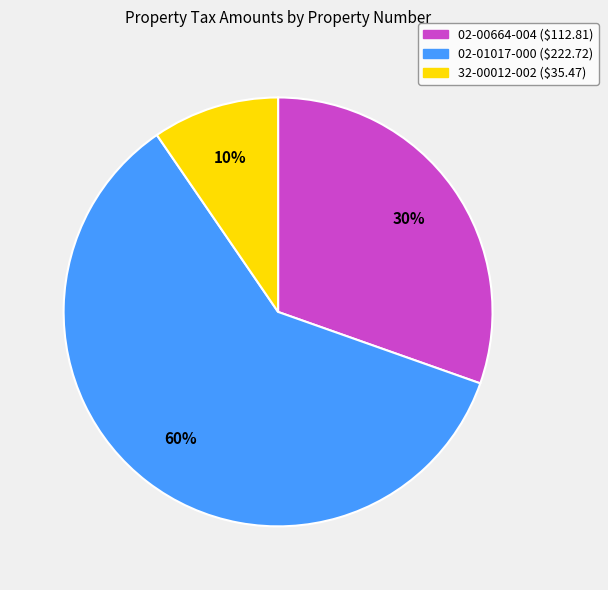

Combined, do 02-01017-000 and 32-00012-002 account for over 50%?

Yes